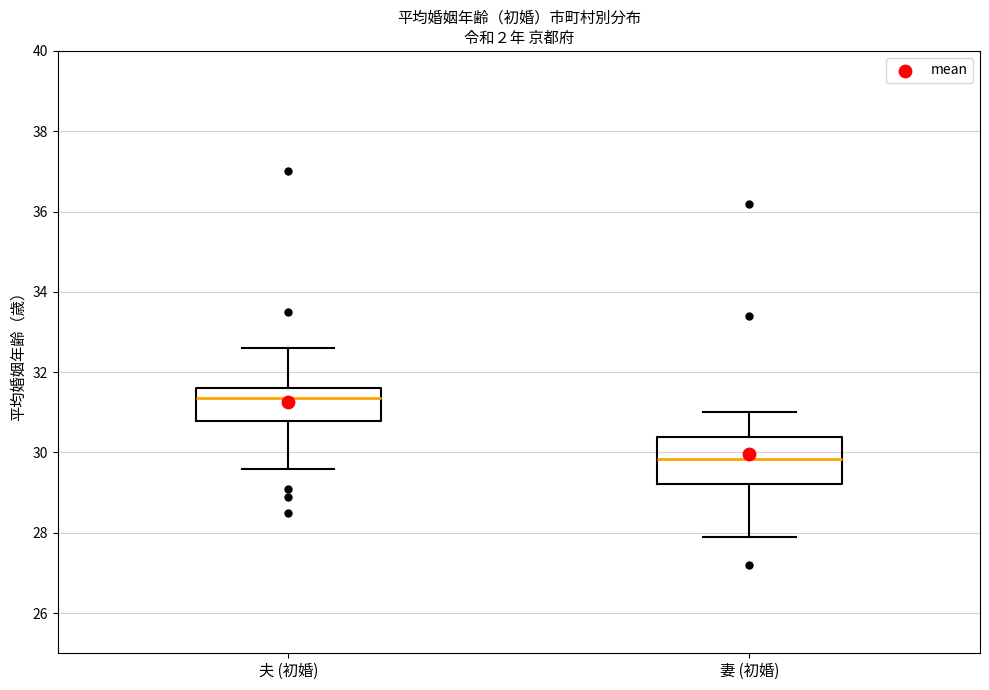

Reading left to right, transcribe this box plot: for each box, give where its median line is, the range the box spans, and where its two whiskers end, as read against the y-axis. The values are not printed on the chart, so give them approximately, as read against the axis.

夫 (初婚): median 31.4, box 30.8 to 31.6, whiskers 29.6 to 32.6
妻 (初婚): median 29.8, box 29.2 to 30.4, whiskers 28.0 to 31.0